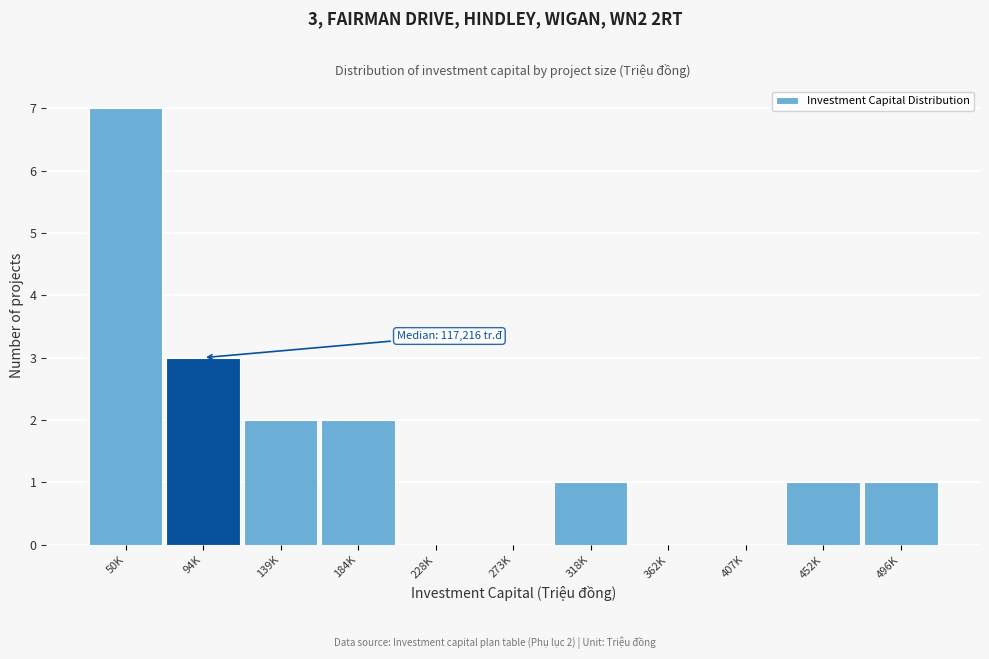

Reading left to right, what are all the values shown in this chart?

50K=7	94K=3	139K=2	184K=2	228K=0	273K=0	318K=1	362K=0	407K=0	452K=1	496K=1